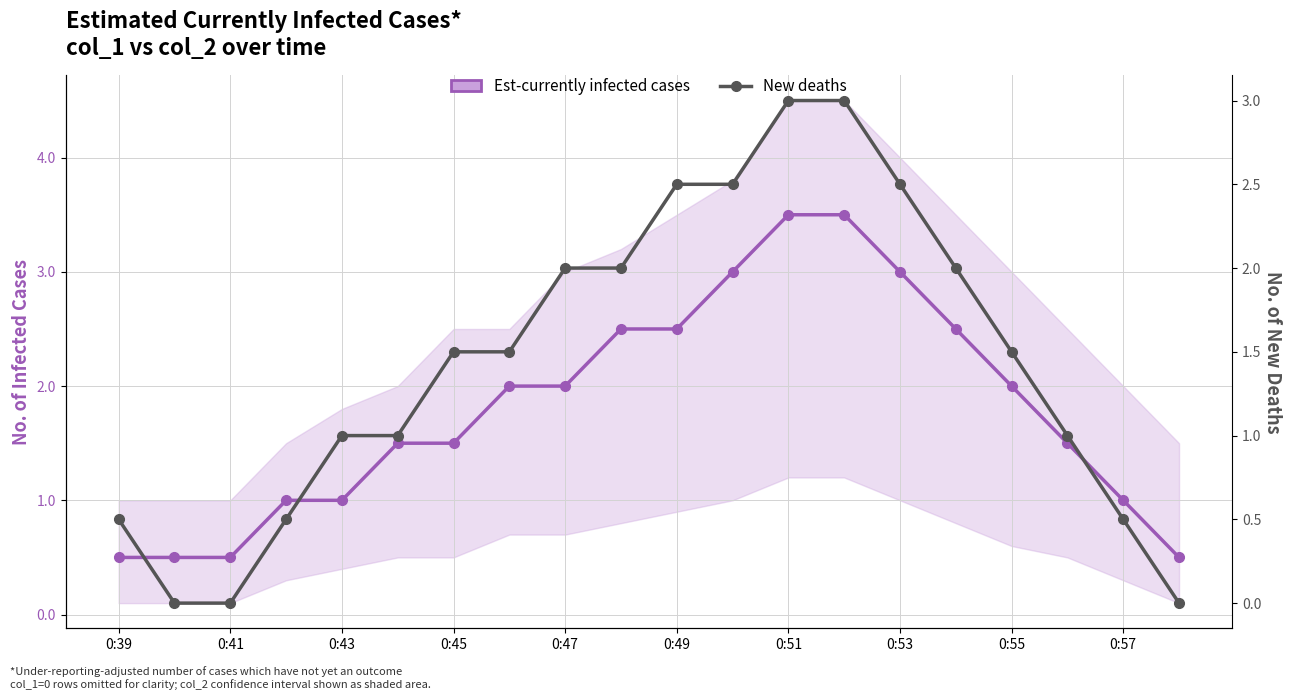

True or false: New deaths has a value of 0.5 at 0:57.

True